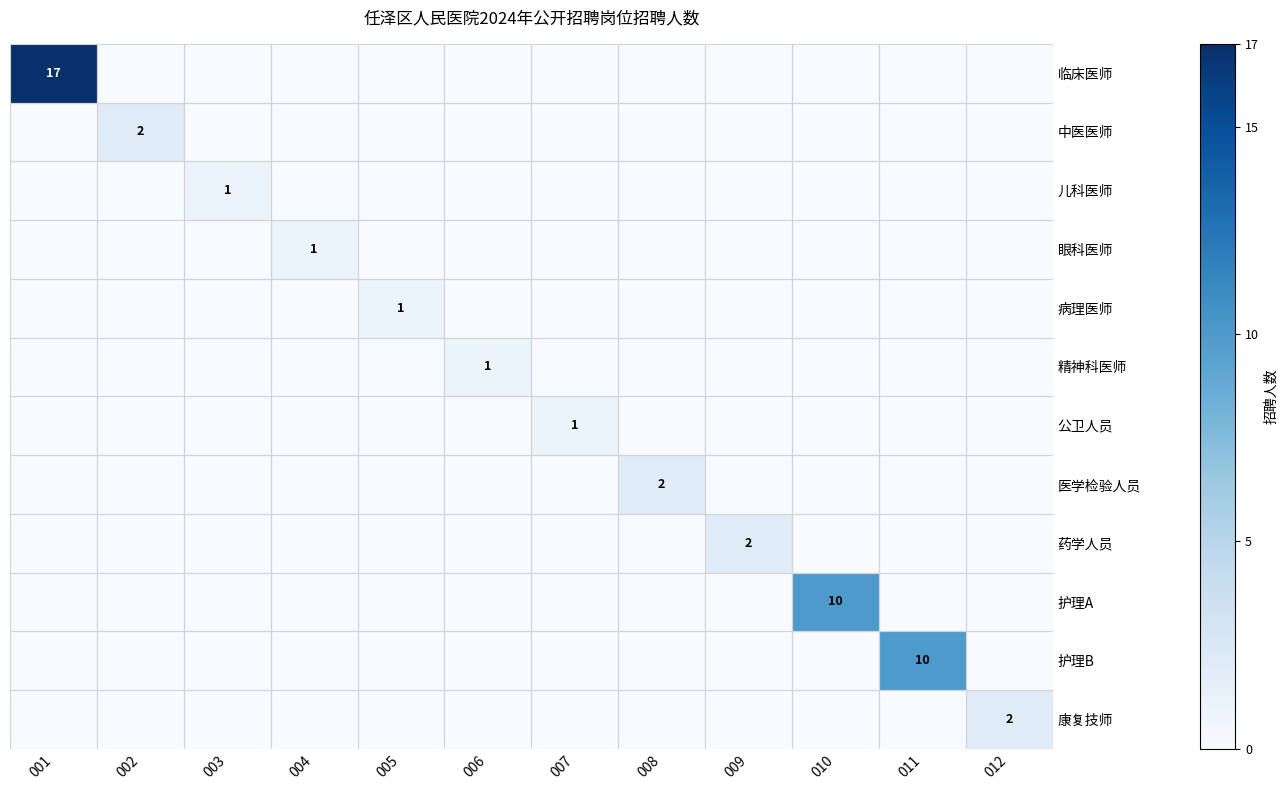

True or false: 医学检验人员 has a value of 1 at 010.

False